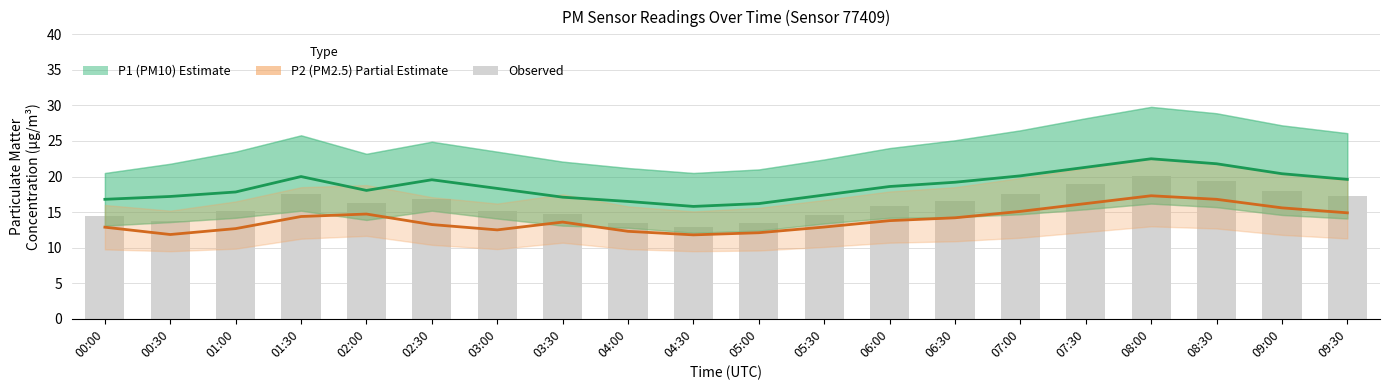

What is the maximum value for P1 (PM10) Estimate?

22.5